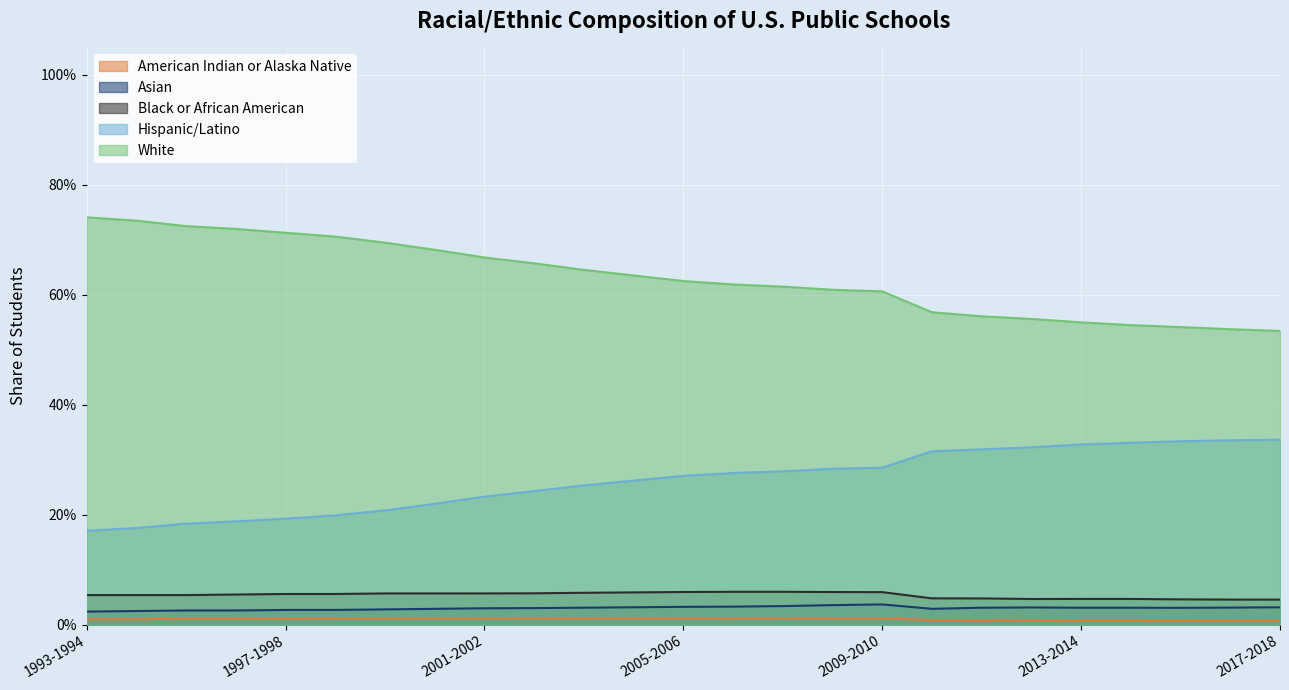

List the labels in order of Asian value, smallest first.

1993-1994, 1994-1995, 1995-1996, 1996-1997, 1997-1998, 1998-1999, 1999-2000, 2000-2001, 2010-2011, 2001-2002, 2002-2003, 2015-2016, 2013-2014, 2014-2015, 2011-2012, 2003-2004, 2016-2017, 2012-2013, 2017-2018, 2004-2005, 2005-2006, 2006-2007, 2007-2008, 2008-2009, 2009-2010